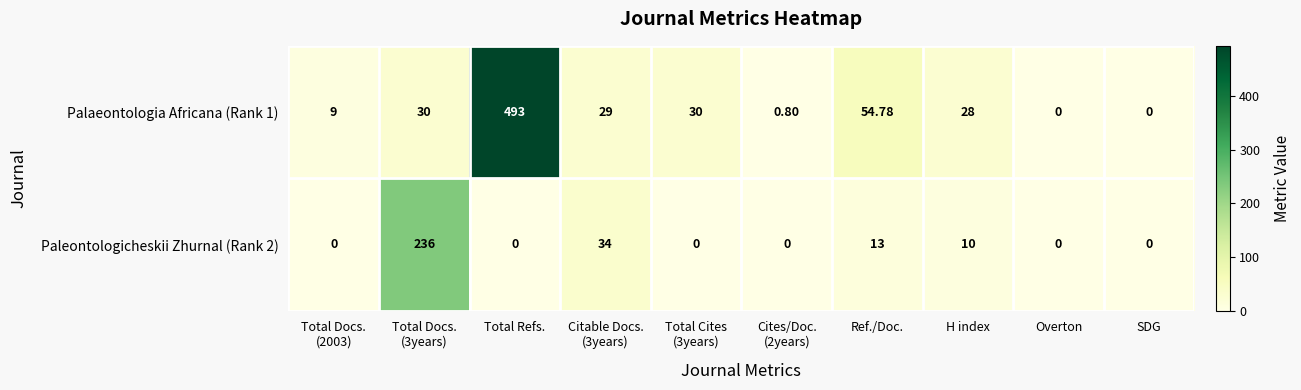

At which category is the sum across all series the highest?

Total Refs.